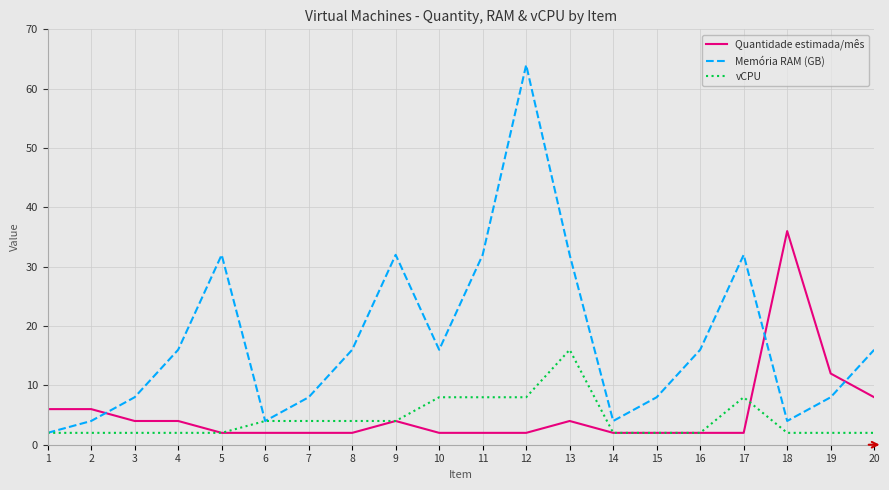

True or false: Memória RAM (GB) has more than 0 interior local peaks.

True